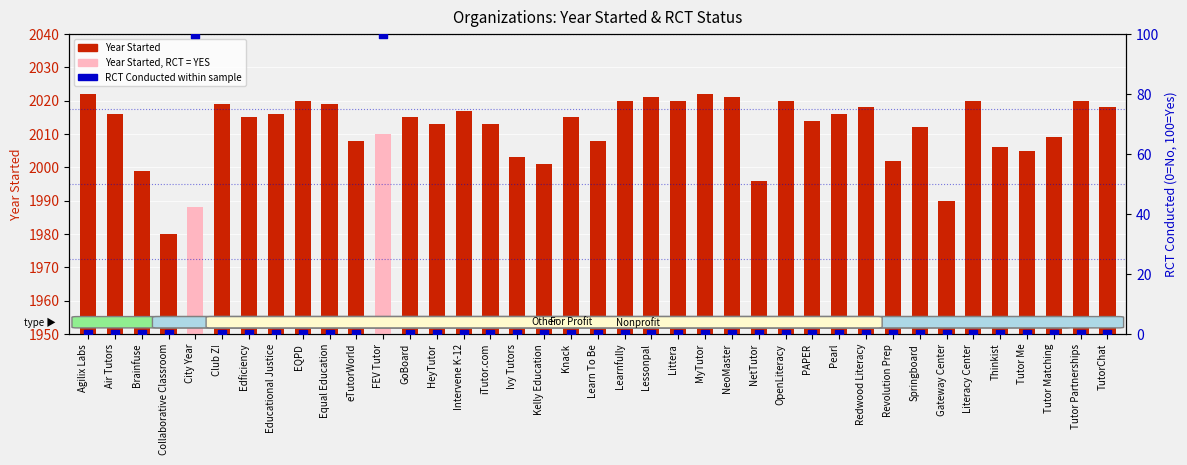

Is the value of Year Started at Edficiency greater than the value of RCT Conducted (100=Yes) at NetTutor?

Yes